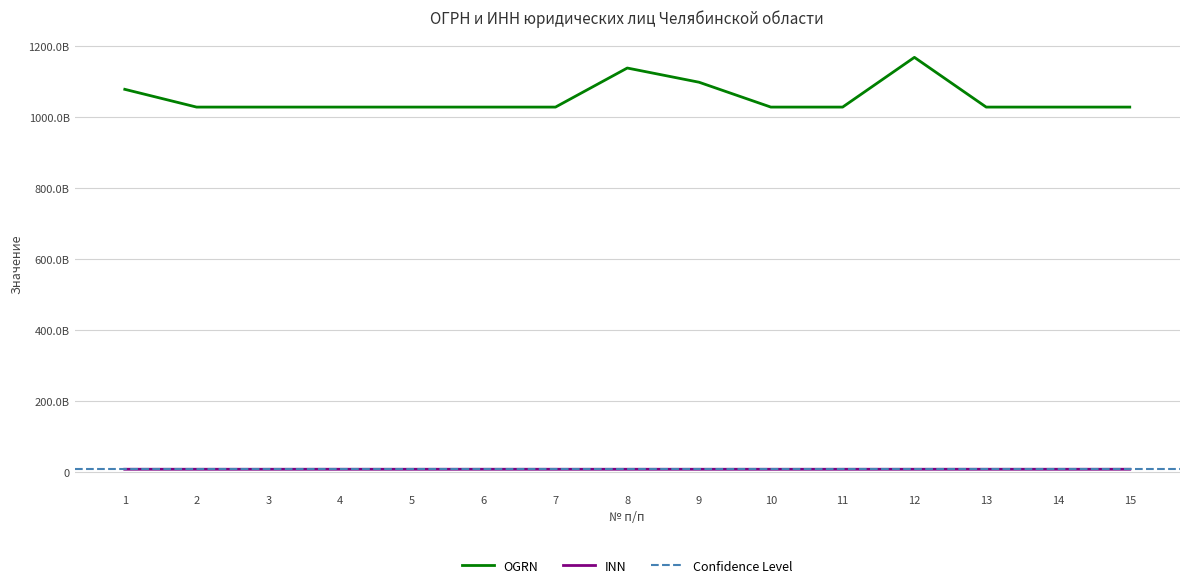

Reading left to right, extract all data points from this chart.

OGRN: 1=1077445000302	2=1027401177209	3=1027401350932	4=1027402319361	5=1027400661650	6=1027403857568	7=1027400870826	8=1137424000207	9=1097404000594	10=1027400508277	11=1027402169057	12=1167456074114	13=1027402696023	14=1027401141240	15=1027403857568
INN: 1=7445033042	2=7422000795	3=7423000572	4=7447010227	5=7405000428	6=7453019764	7=7415029289	8=7424030241	9=7404052938	10=7401000473	11=7414001428	12=7455025700	13=7449006184	14=7420000133	15=7453019764